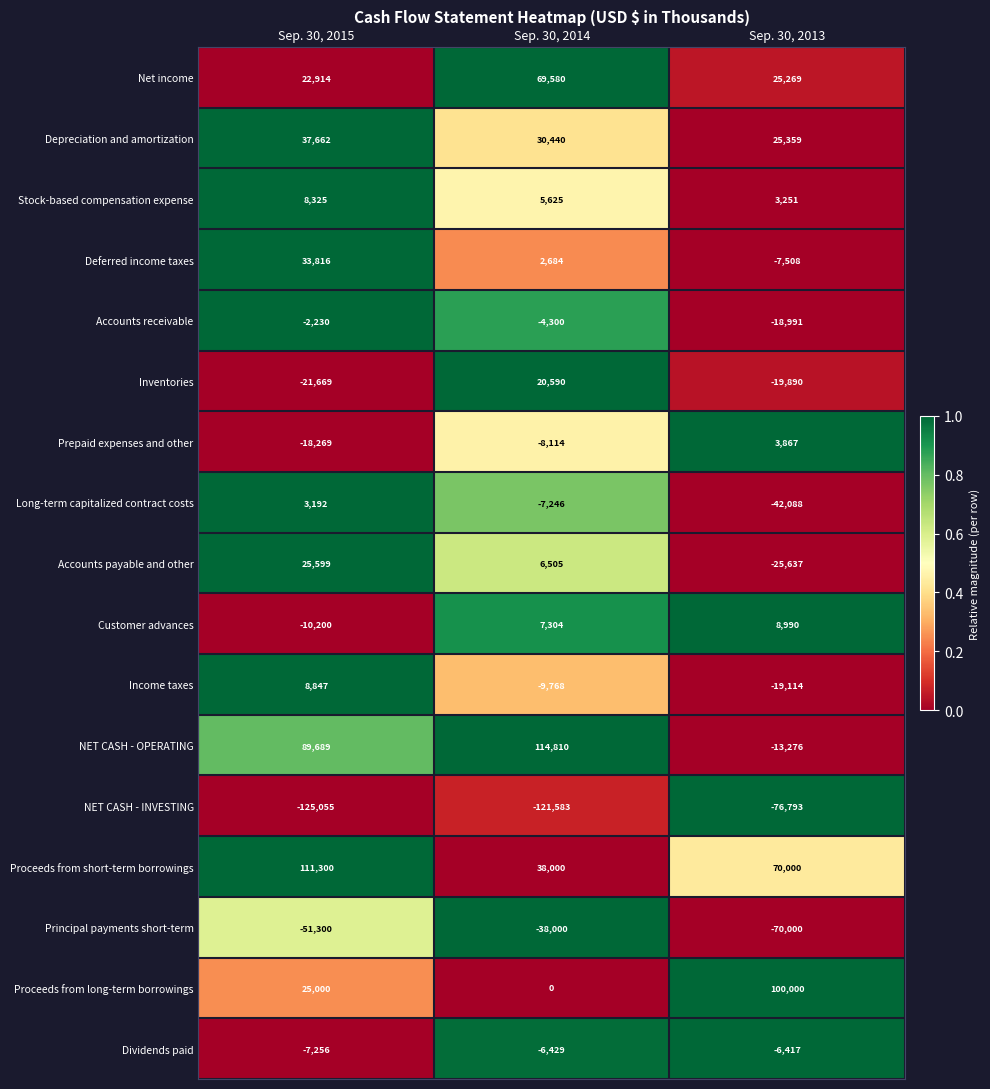

What is the average value of the Income taxes series?

-6678